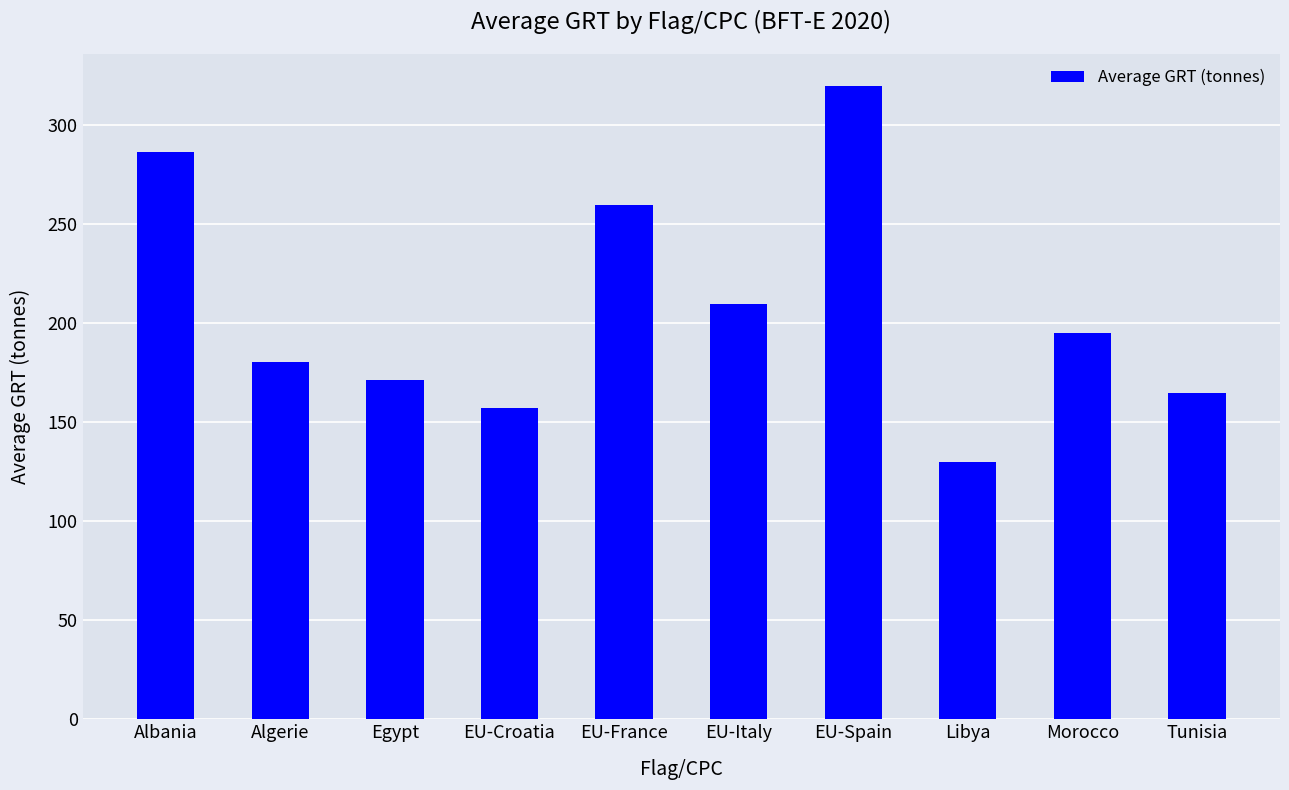

What is the label of the 1st bar from the right?

Tunisia